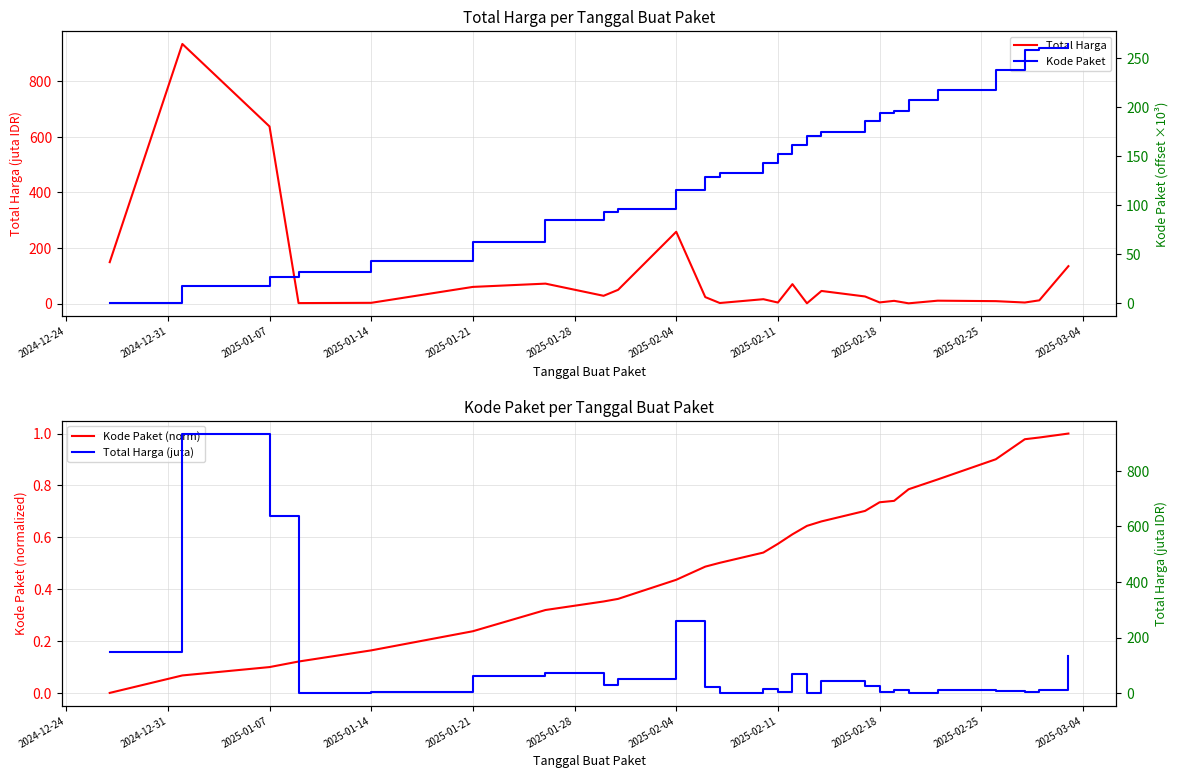

At which label is Total Harga closest to 467?

2025-01-07